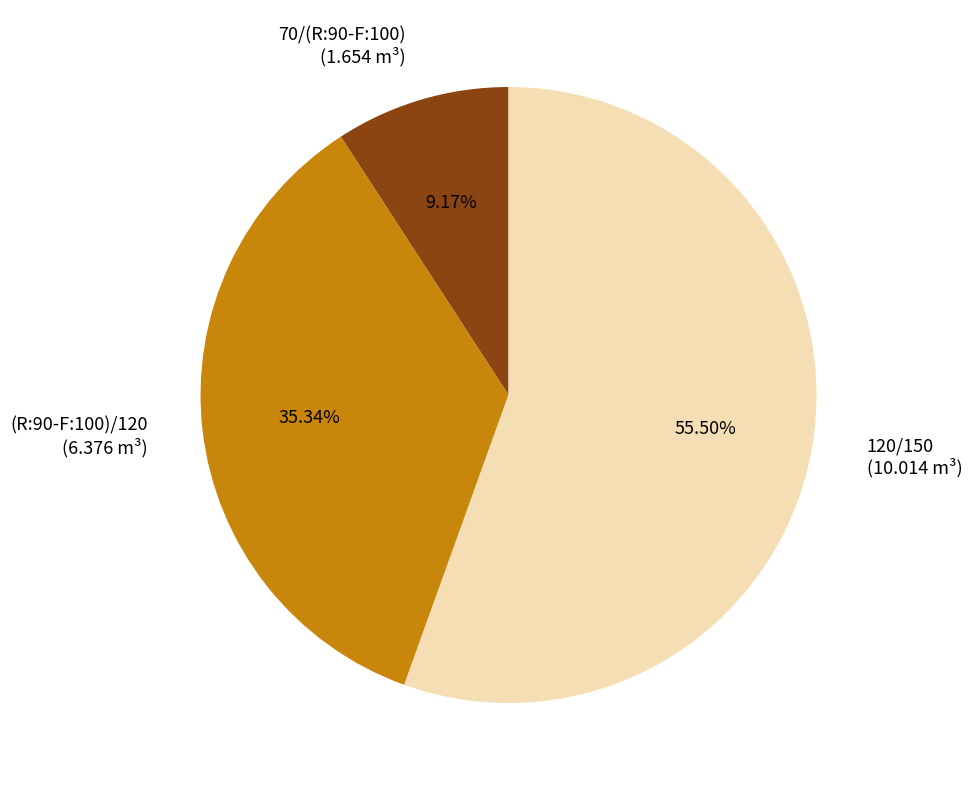

True or false: (R:90-F:100)/120 accounts for 35% of the total.

True